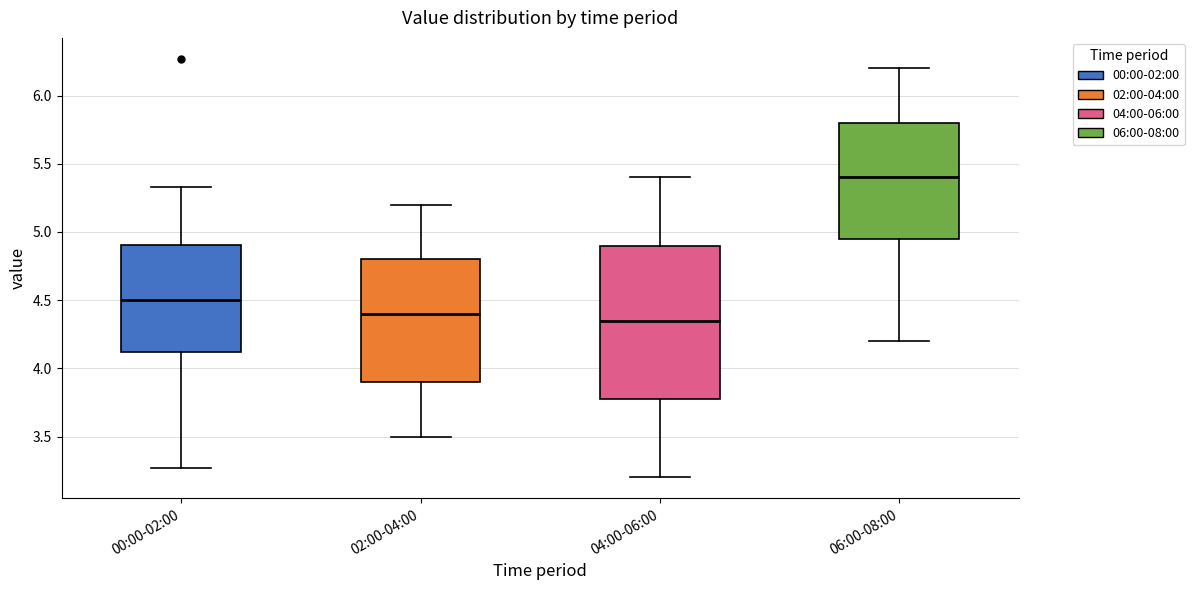

Reading left to right, read every box against the y-axis: the position of its median line, the range the box covers, and the ends of its whiskers. The values are not printed on the chart, so give them approximately, as read against the axis.

00:00-02:00: median 4.50, box 4.10 to 4.90, whiskers 3.25 to 5.35
02:00-04:00: median 4.40, box 3.90 to 4.80, whiskers 3.50 to 5.20
04:00-06:00: median 4.35, box 3.80 to 4.90, whiskers 3.20 to 5.40
06:00-08:00: median 5.40, box 4.95 to 5.80, whiskers 4.20 to 6.20